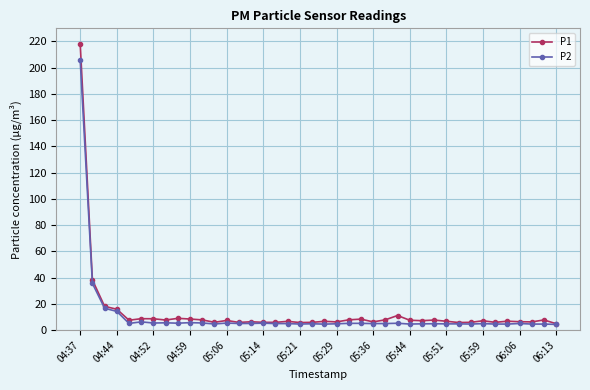

Does the chart display data point markers on the line(s)?

Yes